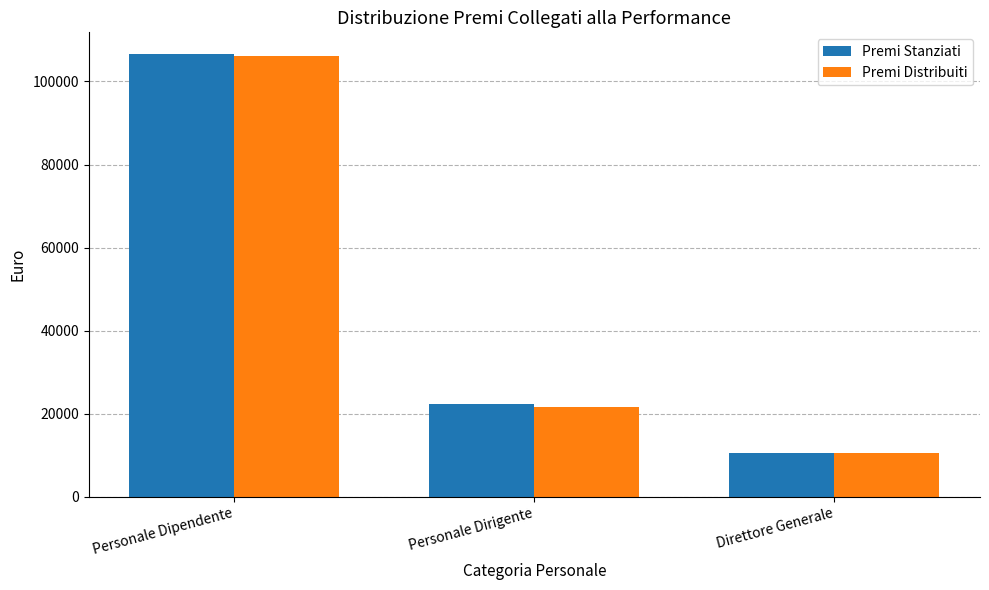

Is it true that Premi Stanziati equals 10553.4 at Direttore Generale?

True